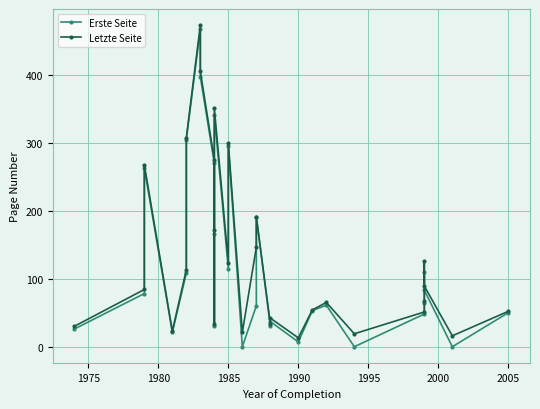

What is the difference between the maximum and second lowest values in the Letzte Seite series?

456